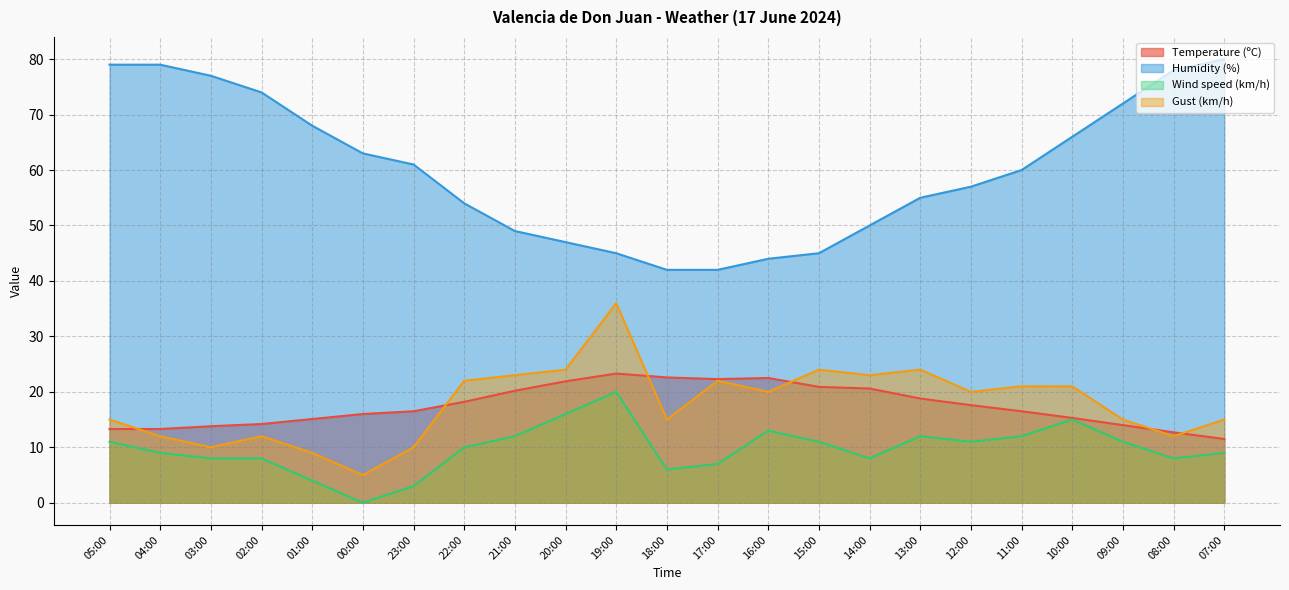

Rank the categories by Gust (km/h) value from highest to lowest.

19:00, 20:00, 15:00, 13:00, 21:00, 14:00, 22:00, 17:00, 11:00, 10:00, 16:00, 12:00, 05:00, 18:00, 09:00, 07:00, 04:00, 02:00, 08:00, 03:00, 23:00, 01:00, 00:00